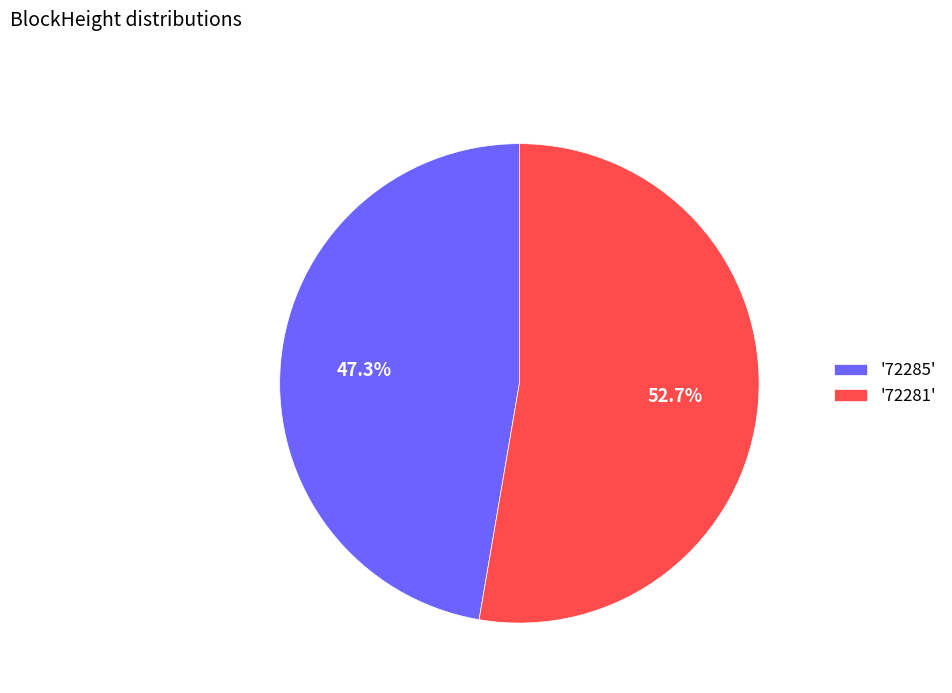

Do '72285' and '72281' together represent more than half of the pie?

Yes